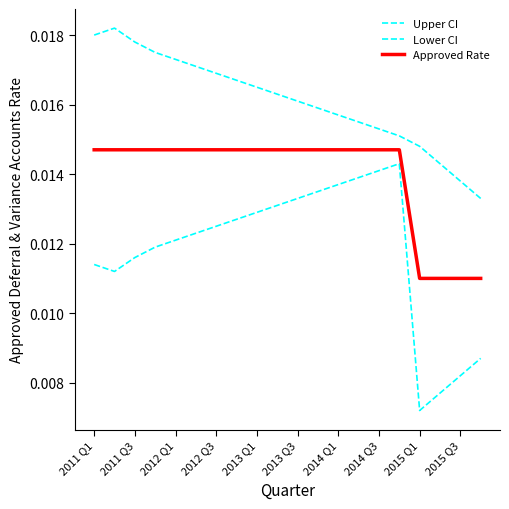

How many lines are shown in the chart?

3